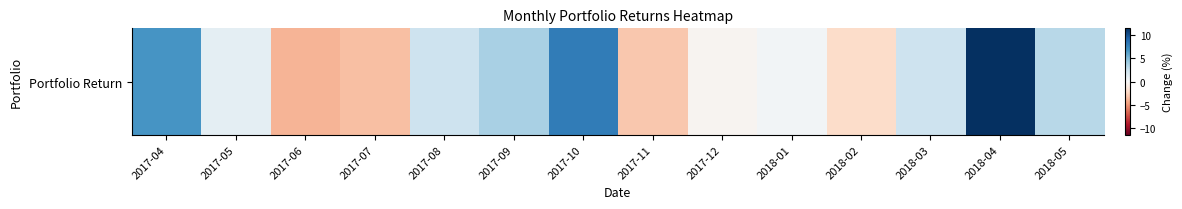

Rank the categories by value from lowest to highest.

2017-06, 2017-07, 2017-11, 2018-02, 2017-12, 2018-01, 2017-05, 2018-03, 2017-08, 2018-05, 2017-09, 2017-04, 2017-10, 2018-04